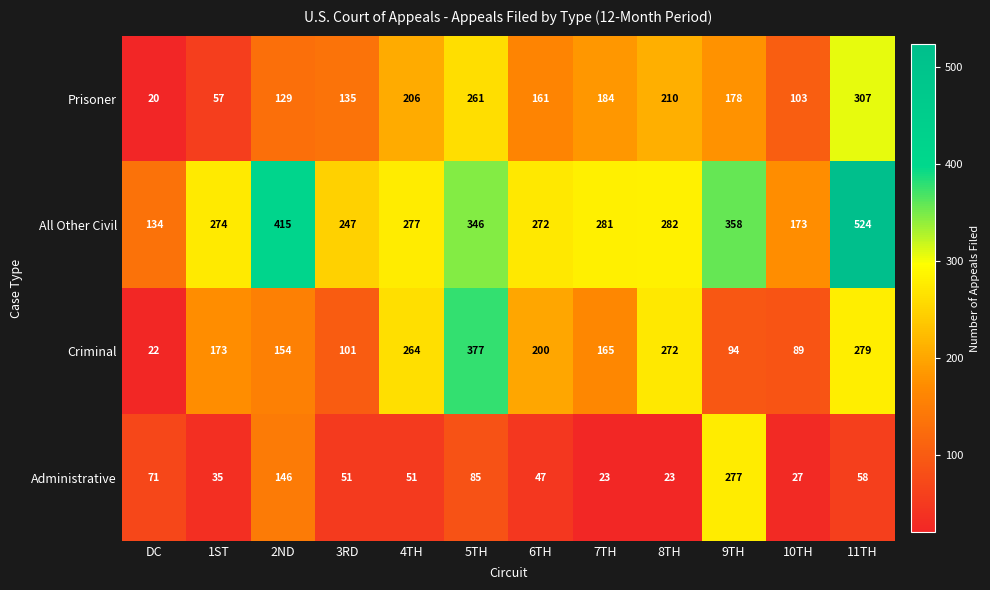

True or false: Administrative has a value of 144 at 5TH.

False